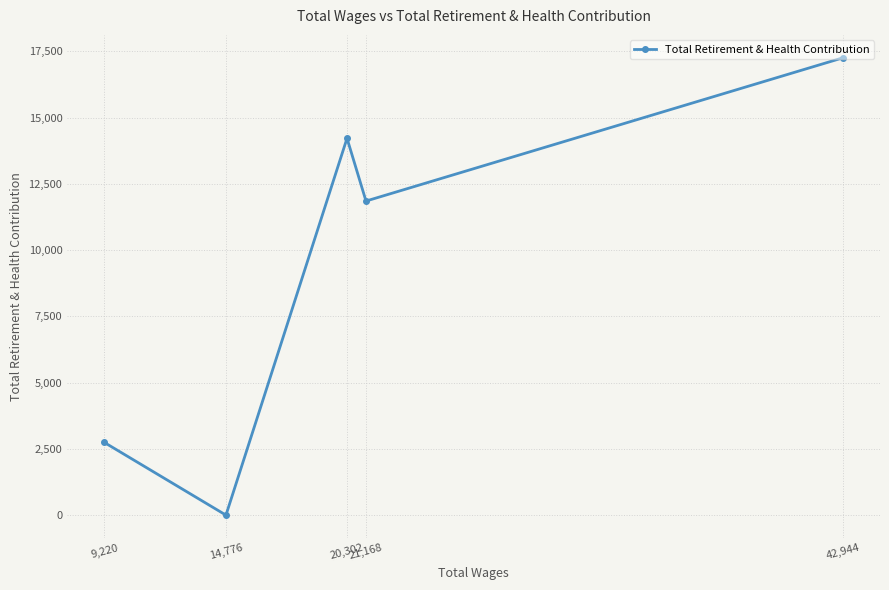

Which category has the lowest value across all series?

14,776